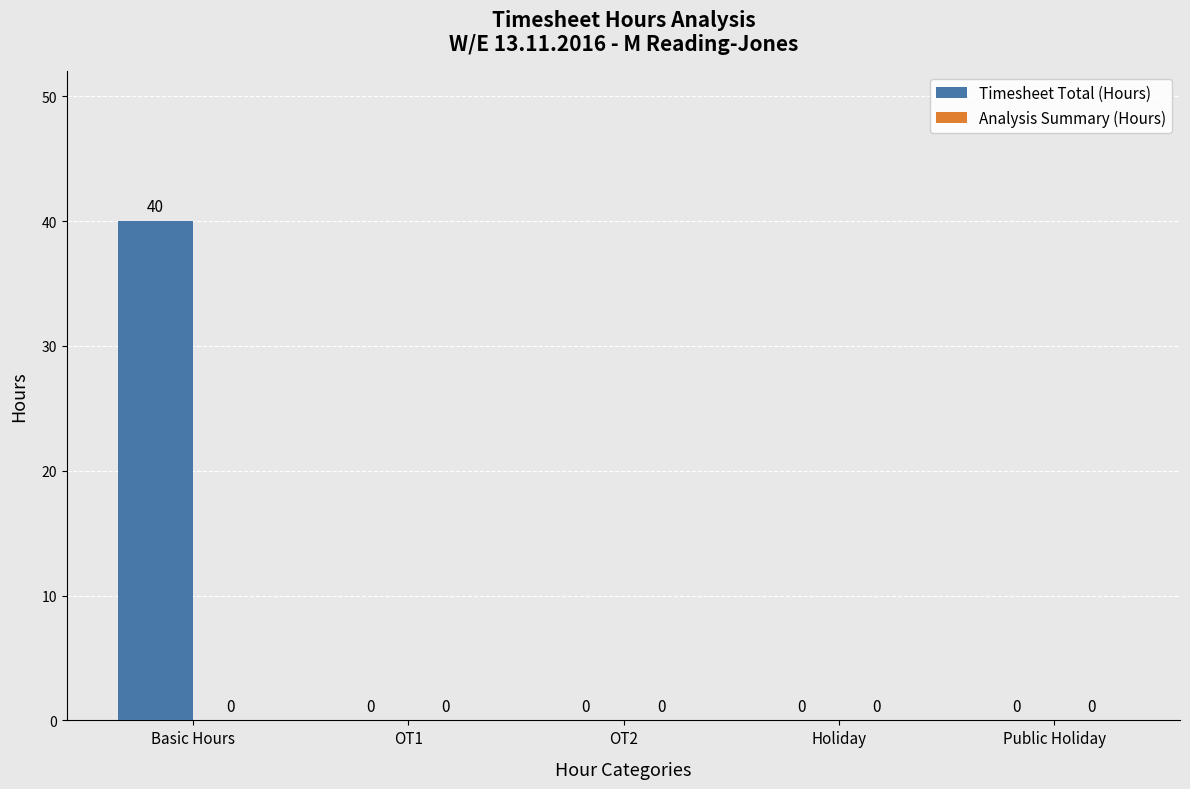

What is the maximum value shown in the chart?

40